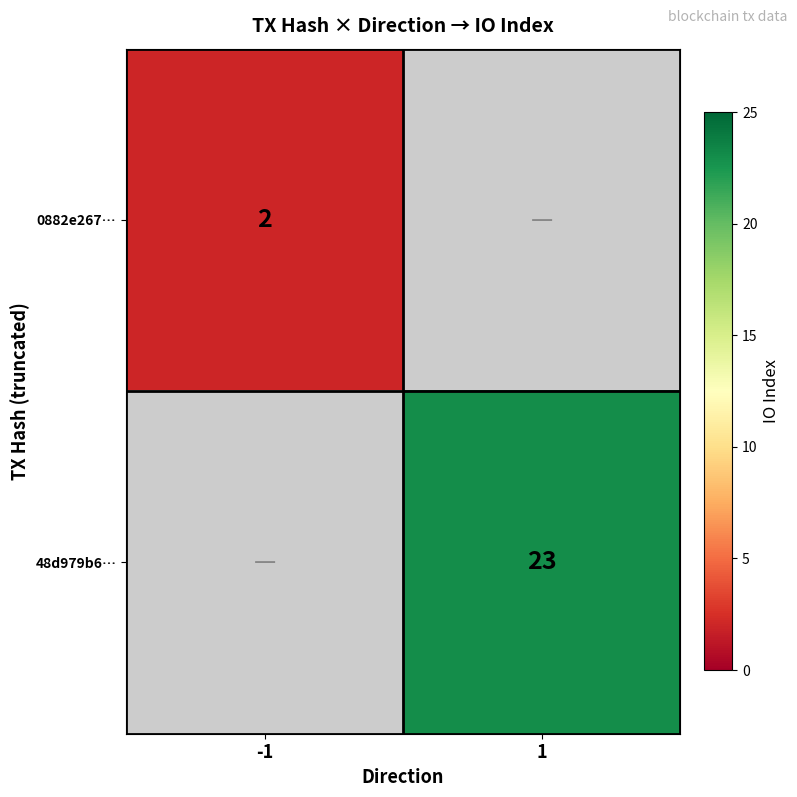

True or false: 0882e267… has a value of 1 at -1.

False